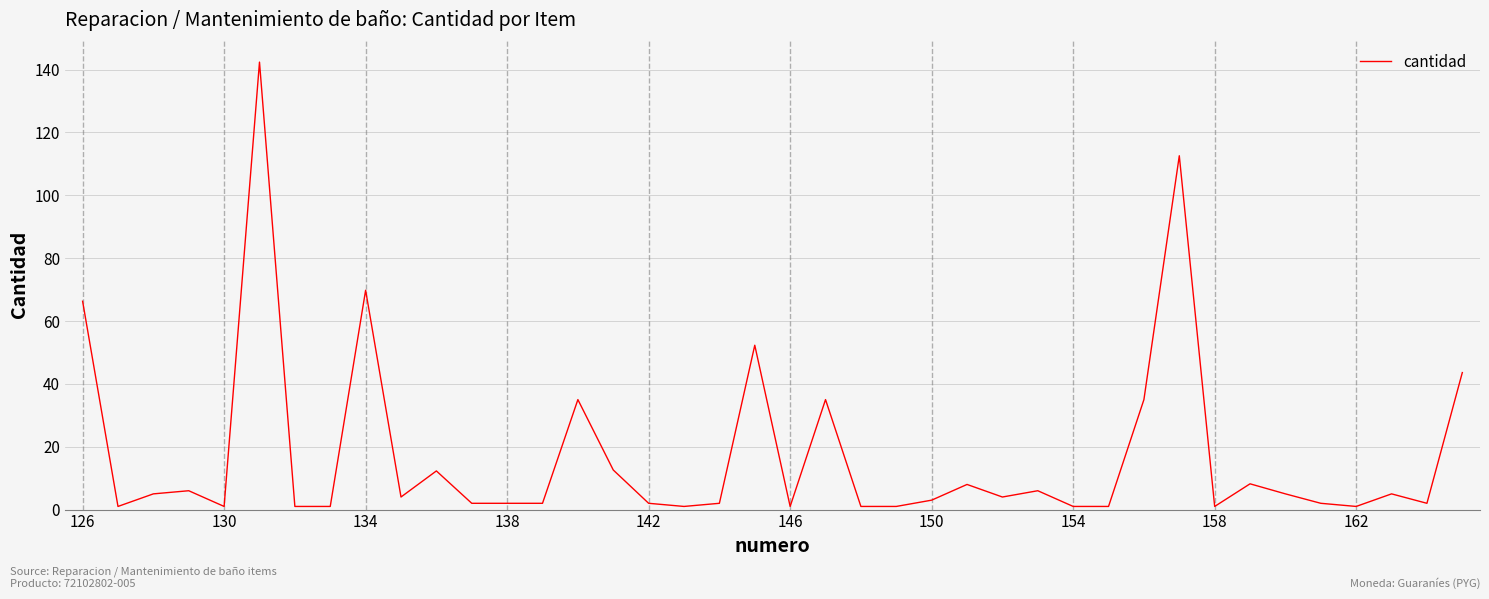

What is the greatest value displayed?

142.4